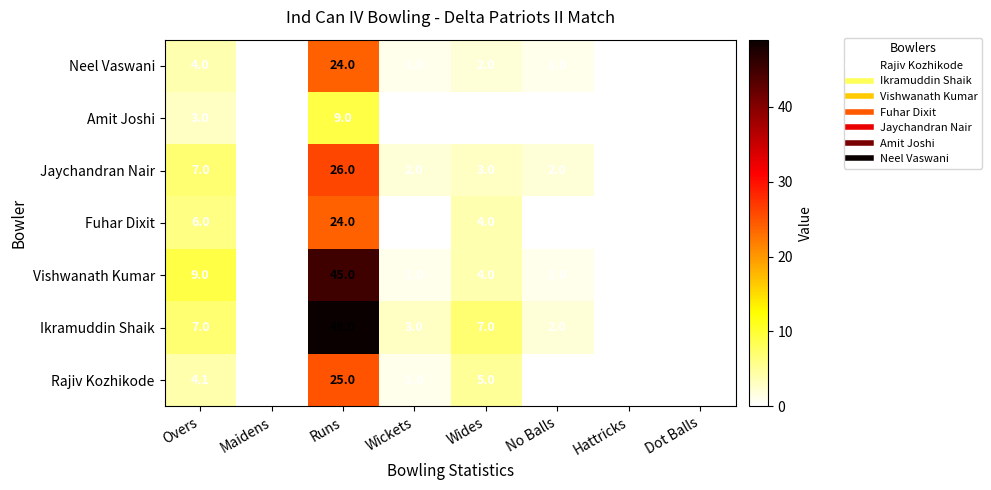

What is the spread (max minus min) of values at Runs?

40.0